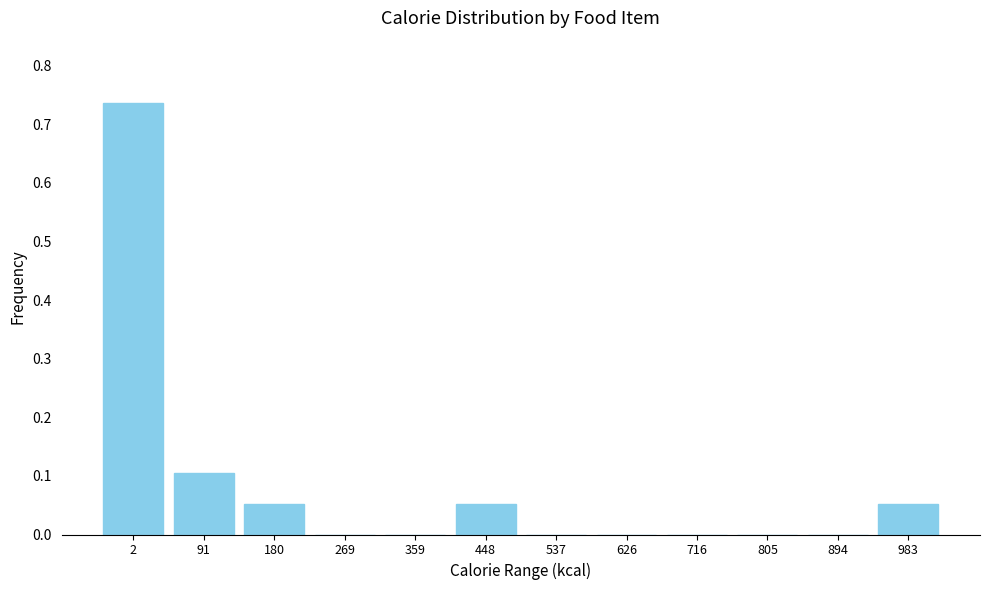

What is the change in value from 2 to 716?

-0.7